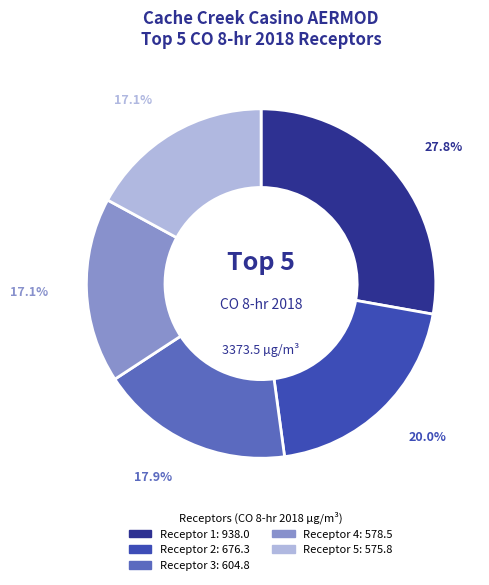

Does any single category account for the majority?

No